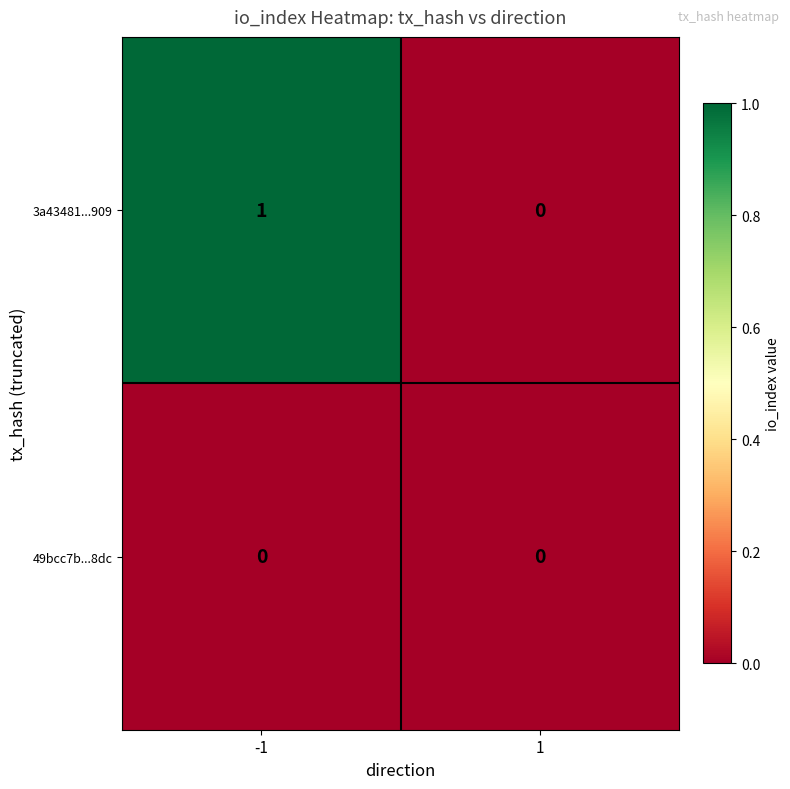

Which series has the largest total across all categories?

3a43481...909